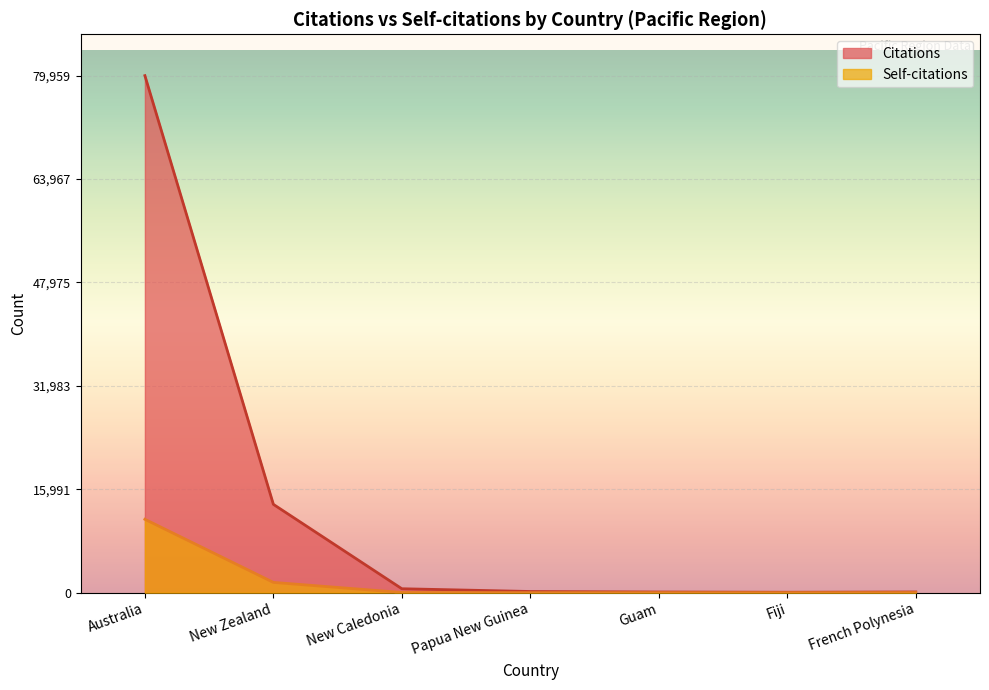

Reading left to right, extract all data points from this chart.

Citations: Australia=79959	New Zealand=13660	New Caledonia=608	Papua New Guinea=181	Guam=106	Fiji=65	French Polynesia=111
Self-citations: Australia=11349	New Zealand=1589	New Caledonia=30	Papua New Guinea=1	Guam=3	Fiji=0	French Polynesia=13